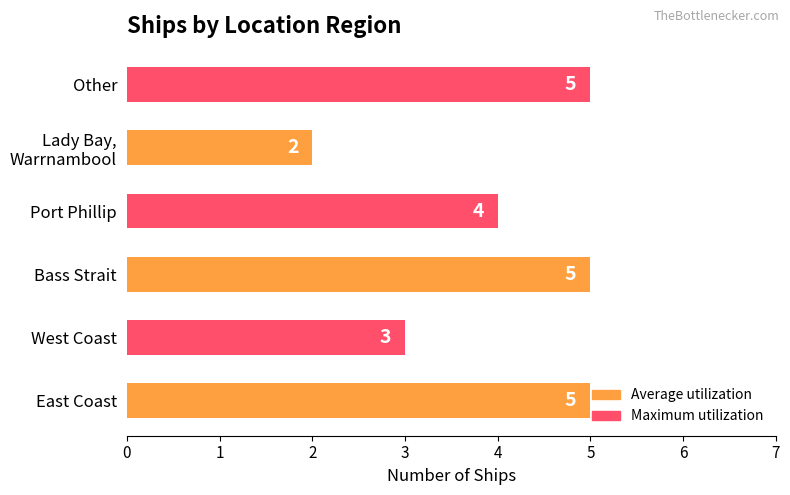

Between Port Phillip and West Coast, which is larger?

Port Phillip